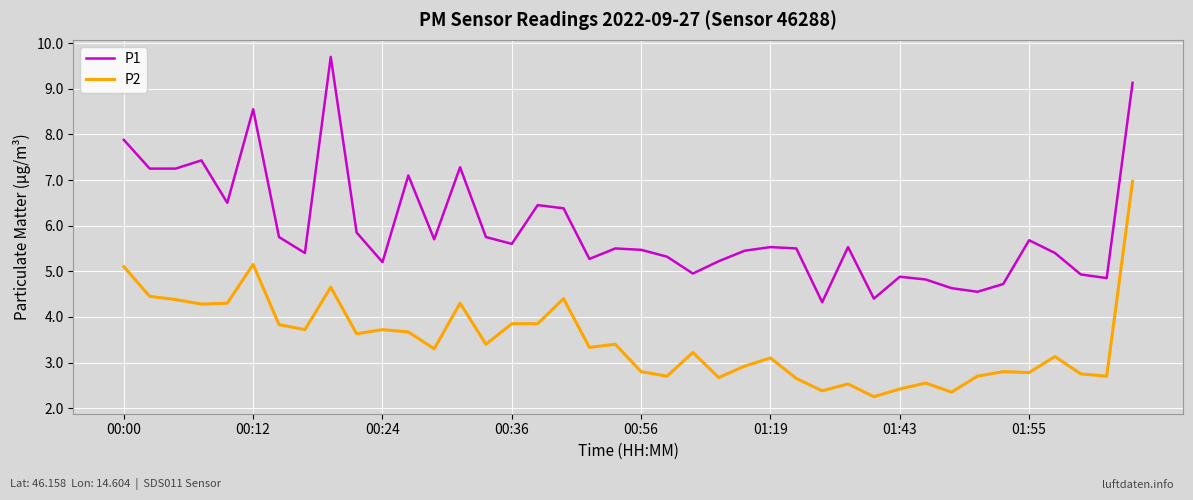

What is the highest value of the P1 series?

9.7